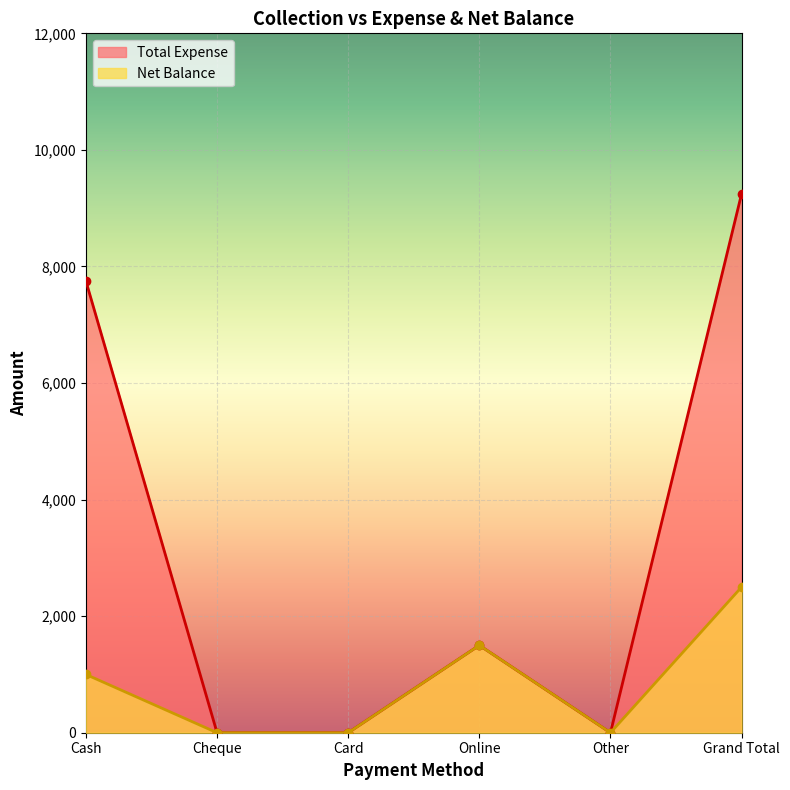

At which category is the sum across all series the highest?

Grand Total